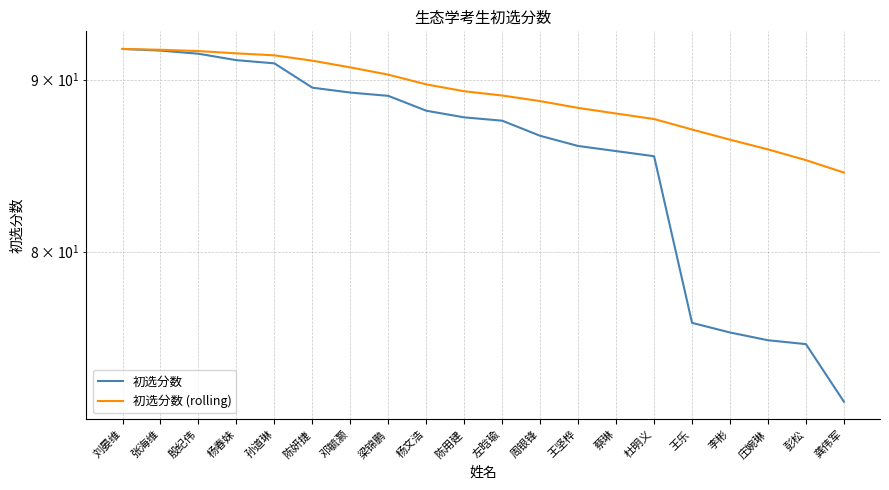

What is the minimum value shown in the chart?

72.2